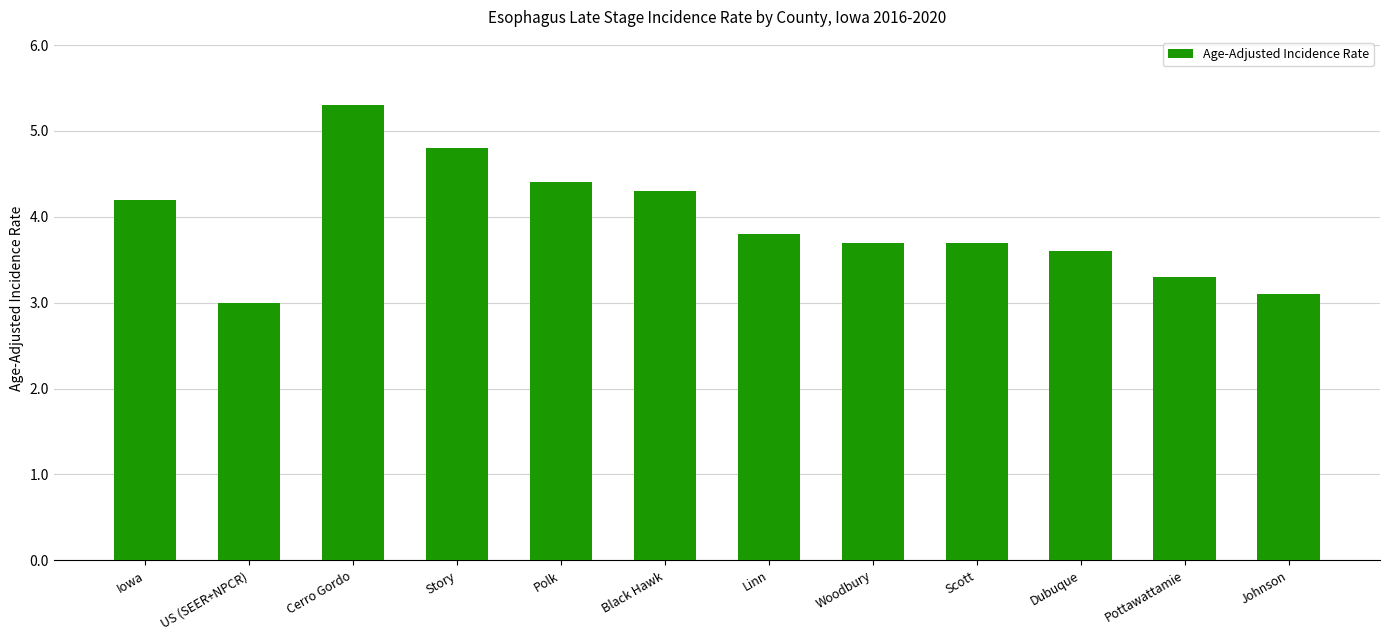

What is the value of the 10th bar from the left?

3.6